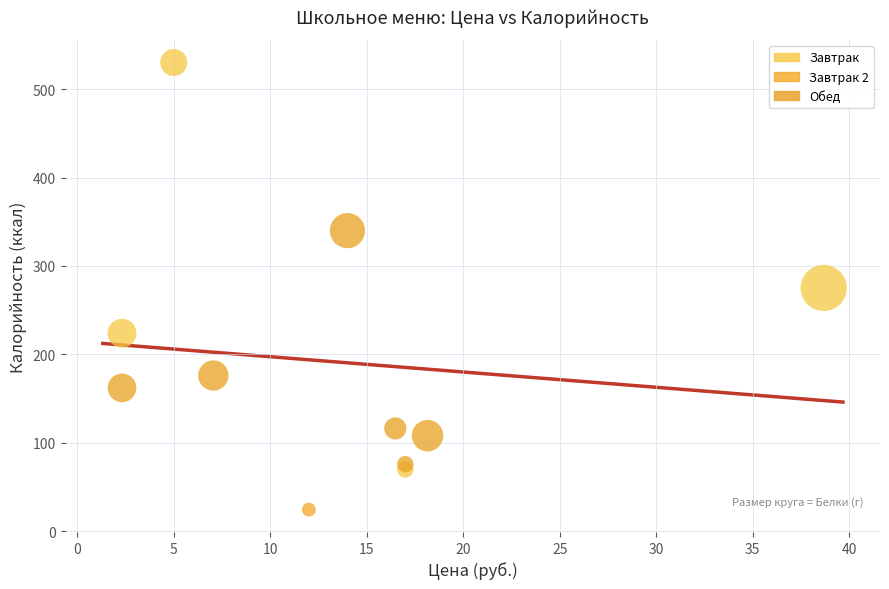

What are all the series names shown in the legend?

Завтрак, Завтрак 2, Обед